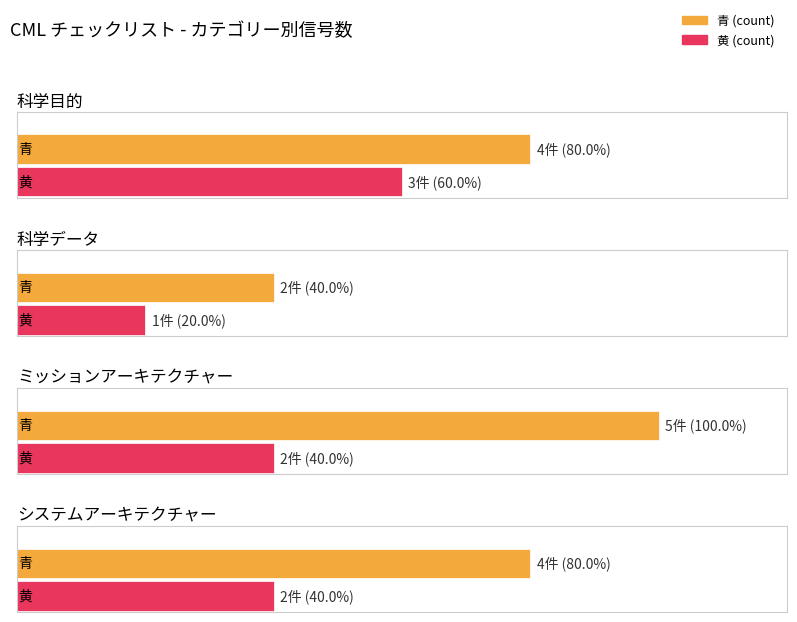

What is the difference between the second highest and minimum values in the 黄 (count) series?

1